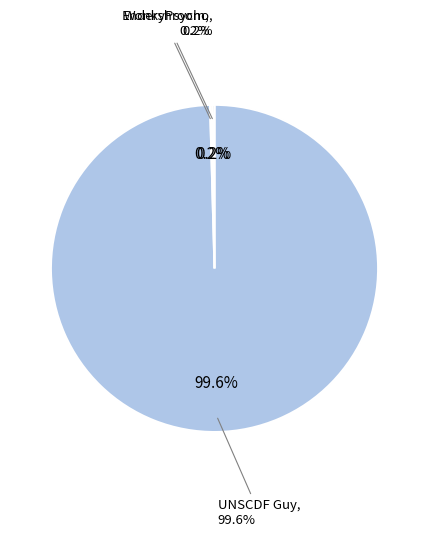

What is the total percentage of UNSCDF Guy and WonkyPsycho?

99.8%